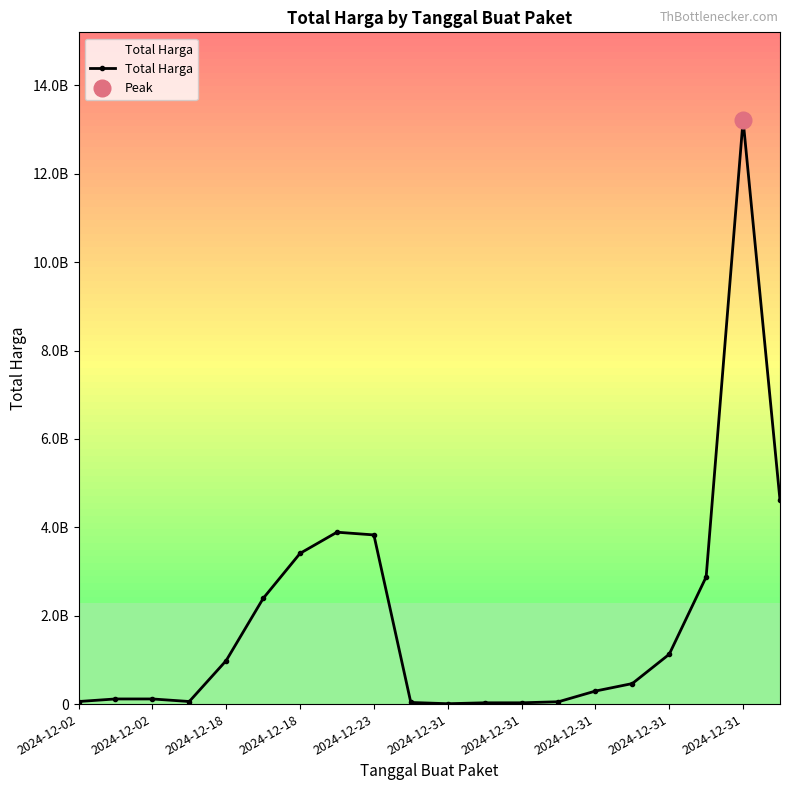

What is the average value?

1880170767